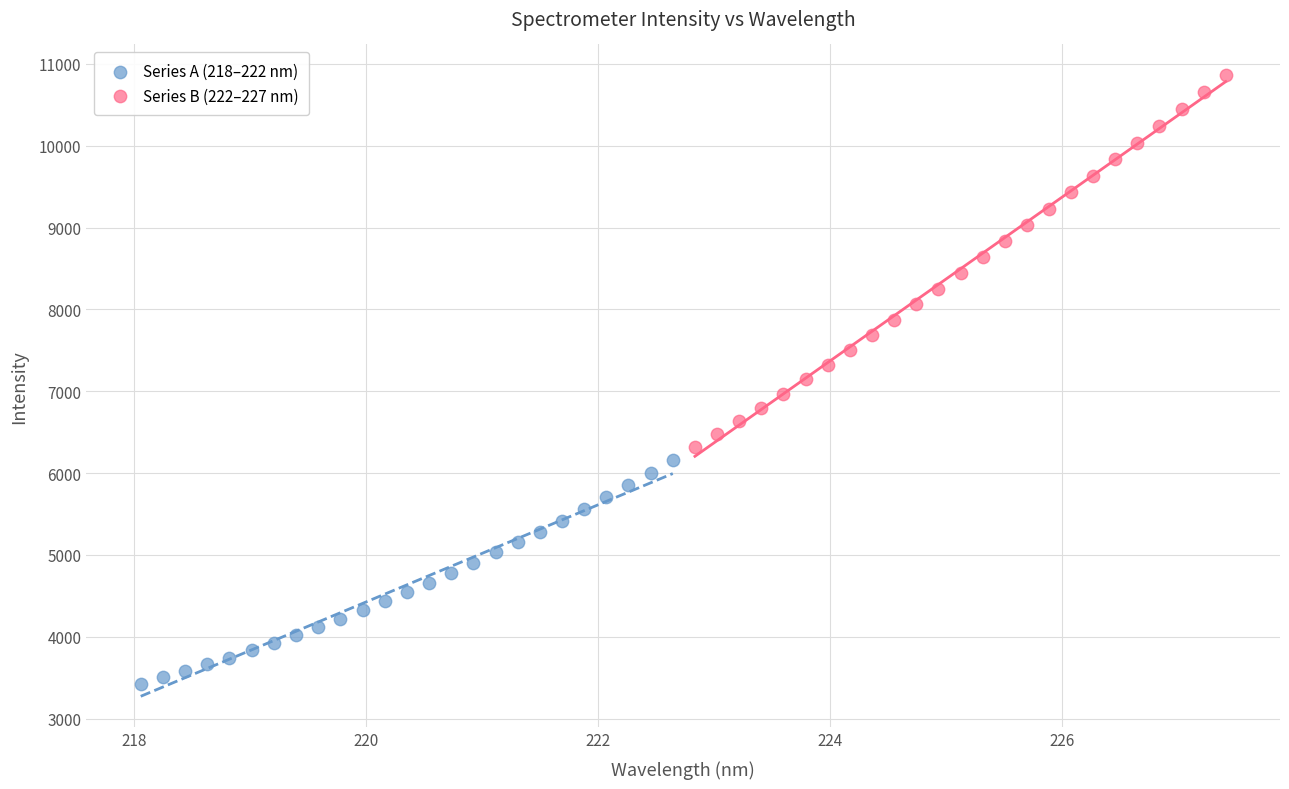

Which series reaches the maximum Y coordinate?

Series B (222–227 nm)